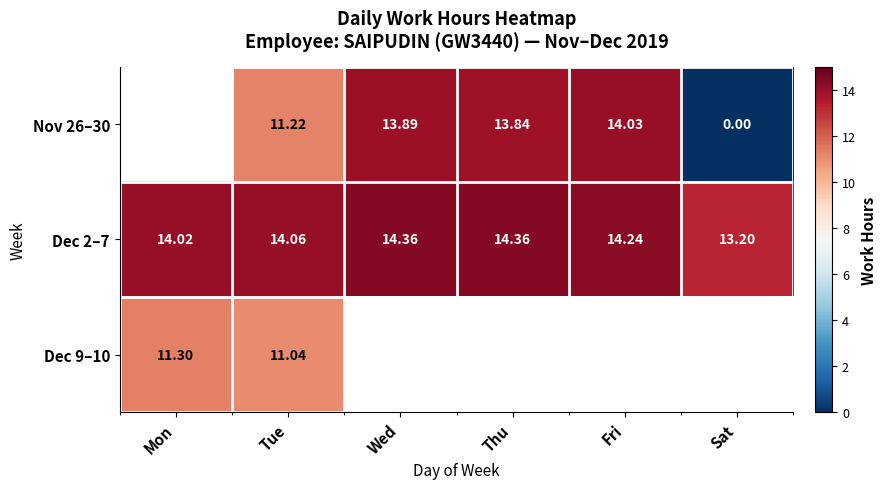

Where is Dec 2–7 nearest to the value 13?

Sat